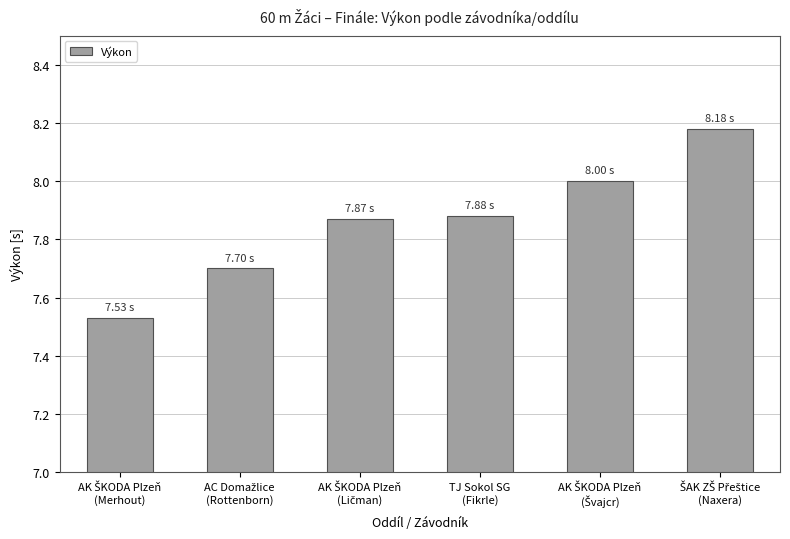

What is the sum of all values?

47.2